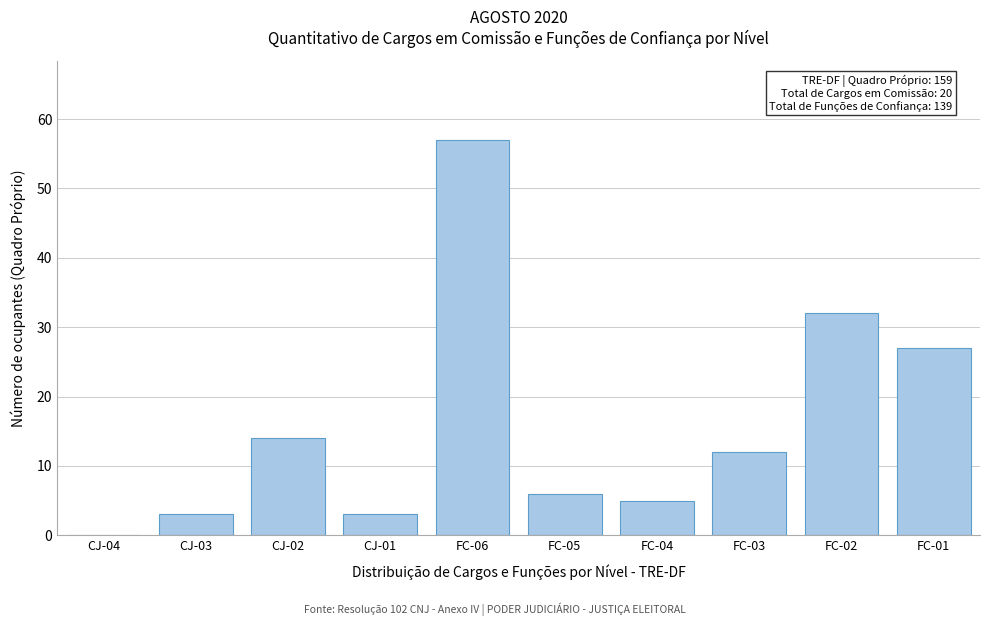

Reading left to right, transcribe all the data shown in this chart.

CJ-04=0	CJ-03=3	CJ-02=14	CJ-01=3	FC-06=57	FC-05=6	FC-04=5	FC-03=12	FC-02=32	FC-01=27